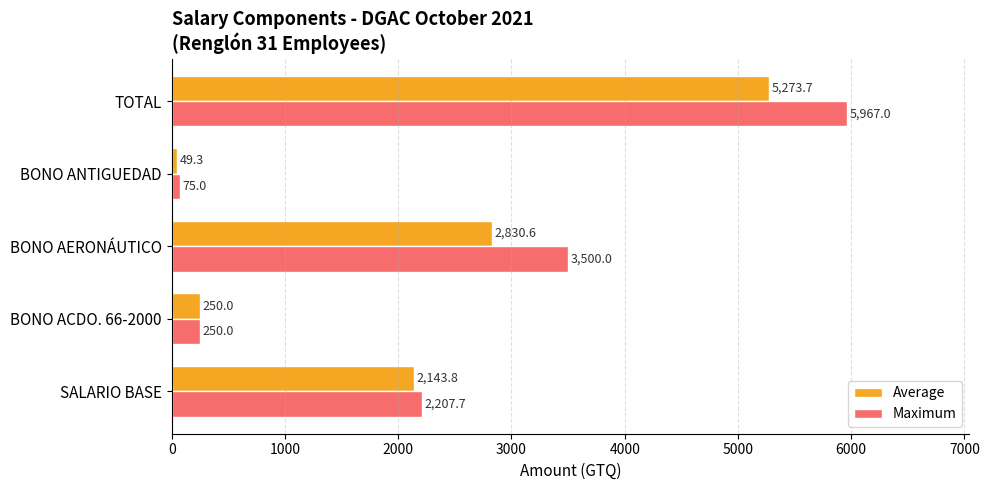

What is the difference between the highest and lowest values at SALARIO BASE?

63.9